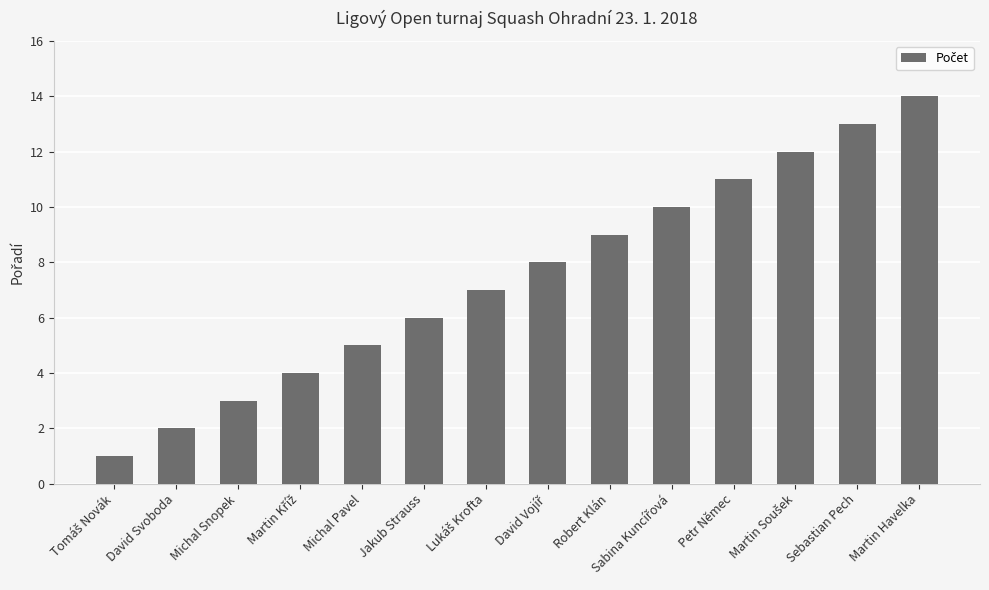

Which has a higher value, Petr Němec or Robert Klán?

Petr Němec